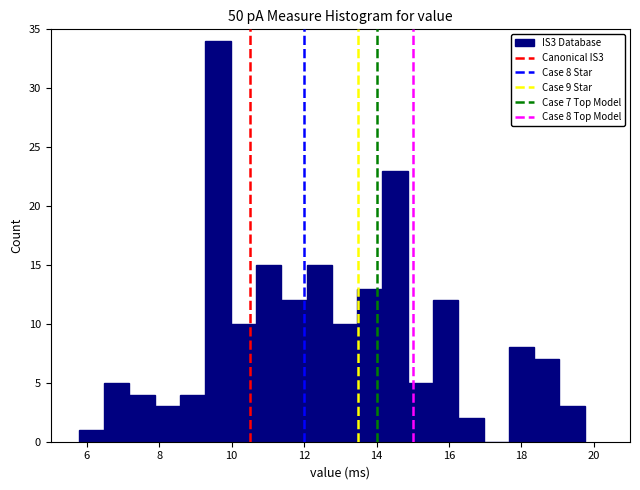

Around what value on the x-axis is the tallest bar? Give the approximate position of its centre, as read against the axis.

9.6